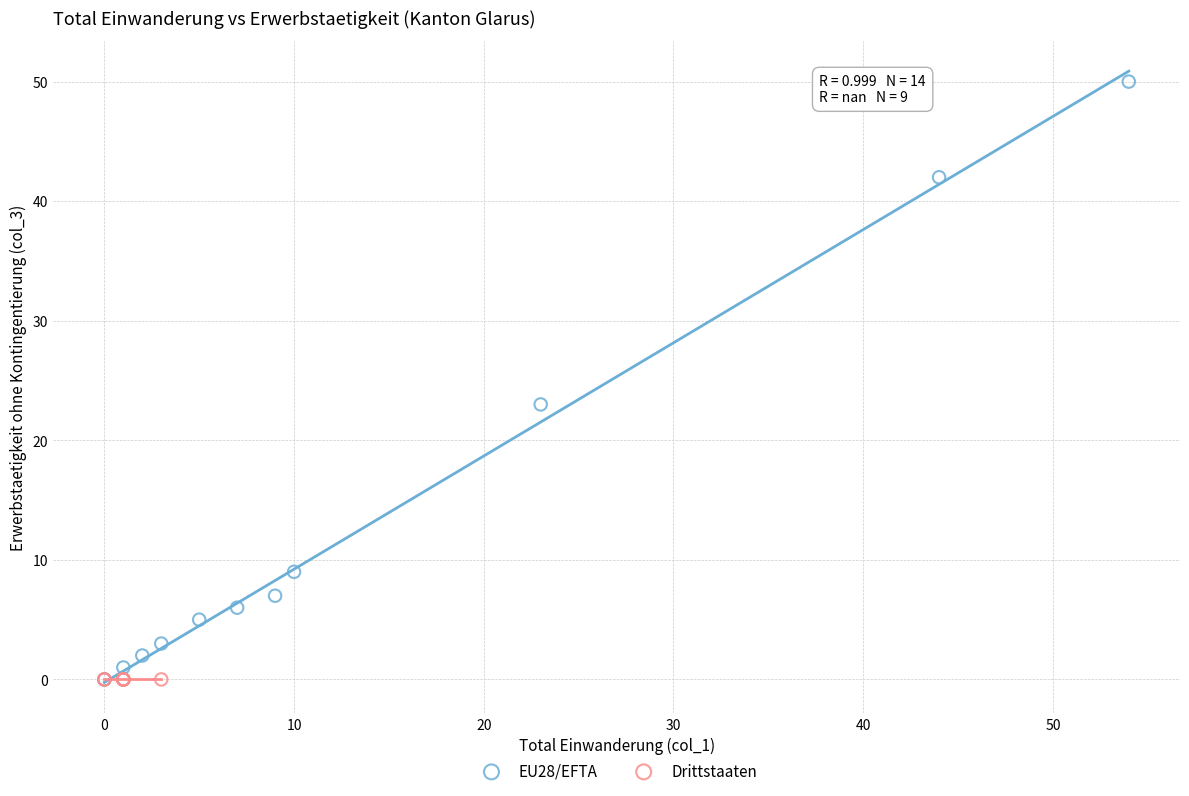

Which series contains the highest Y value?

EU28/EFTA